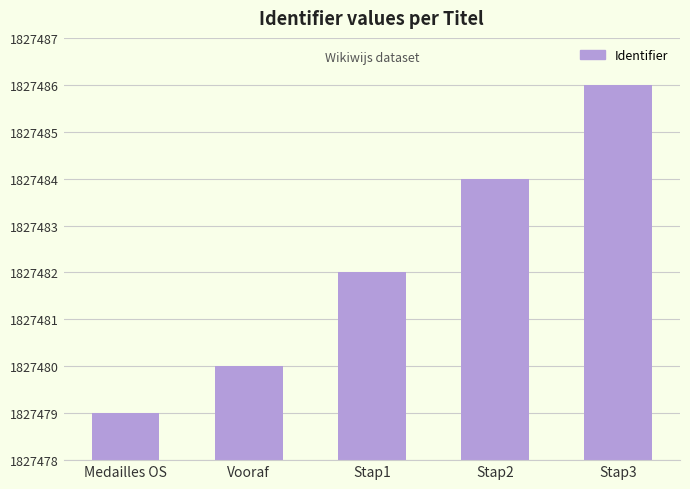

Reading right to left, extract all data points from this chart.

Stap3=1827486	Stap2=1827484	Stap1=1827482	Vooraf=1827480	Medailles OS=1827479